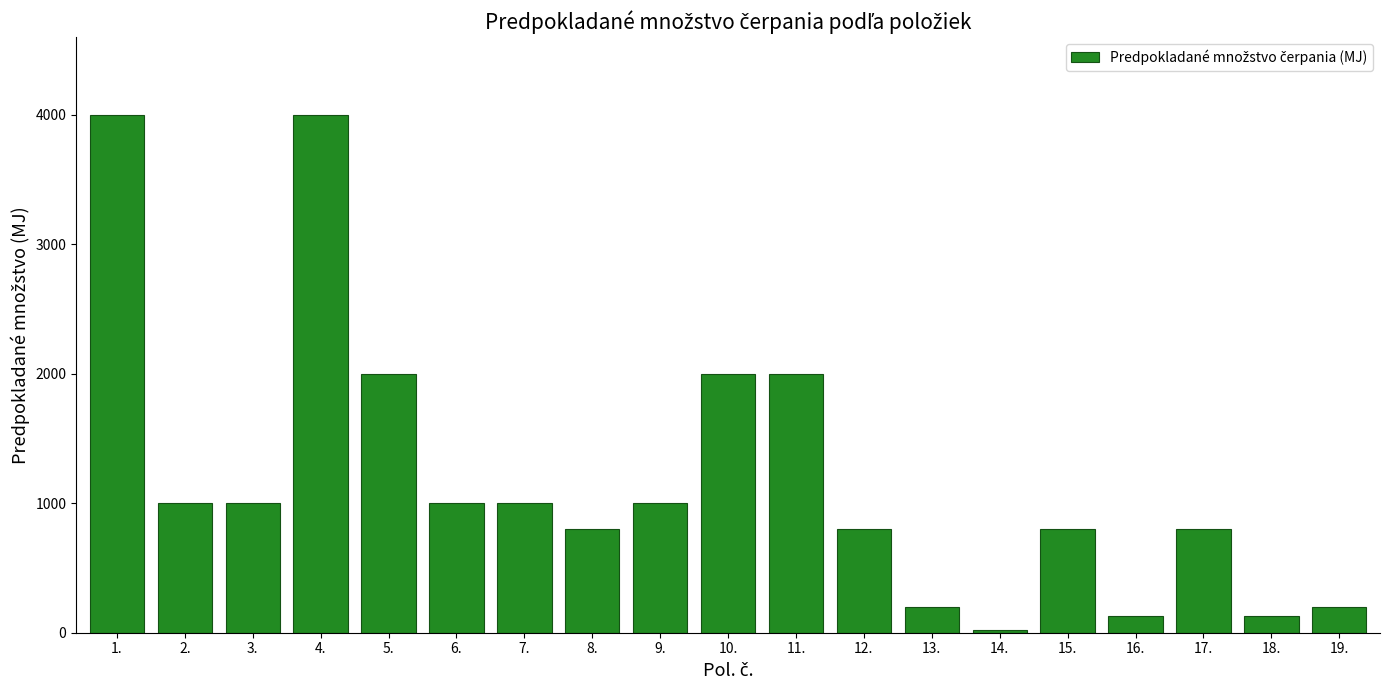

Count the number of data series in this chart.

1